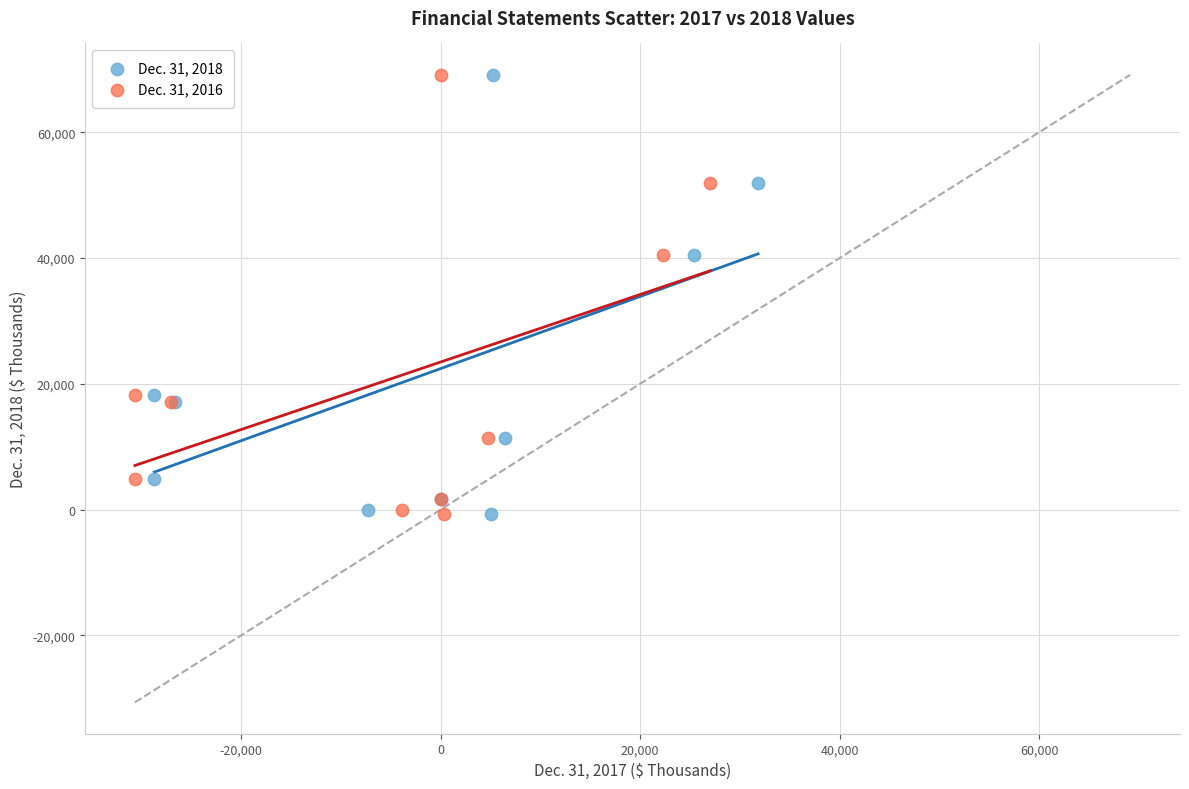

What are all the series names shown in the legend?

Dec. 31, 2018, Dec. 31, 2016